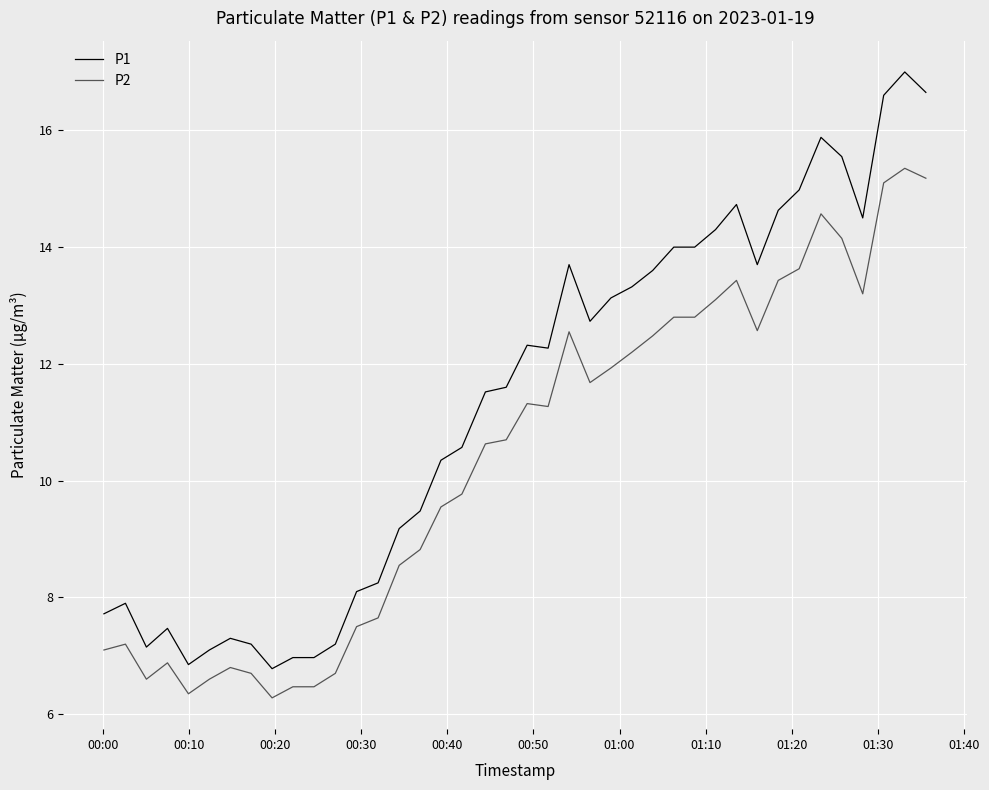

Which series has the largest range (max minus min)?

P1